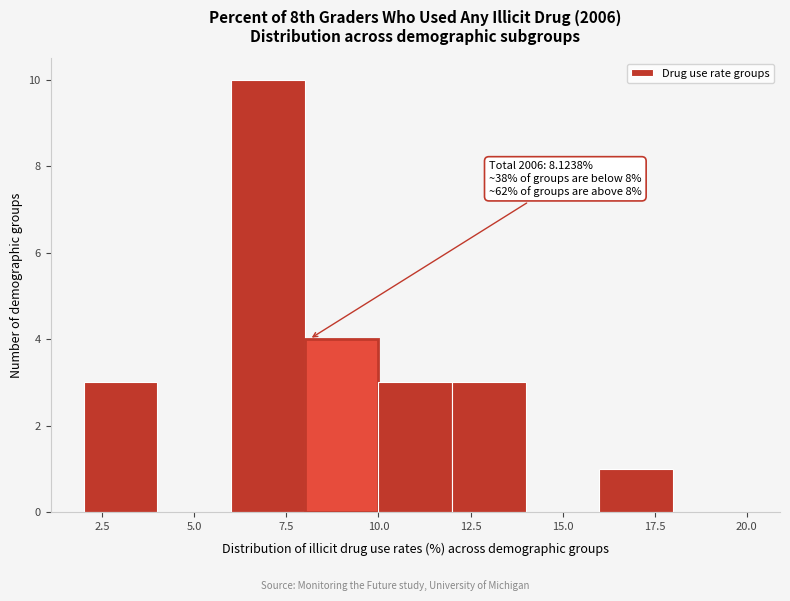

Over which range of the x-axis is the bar tallest?

6 to 8